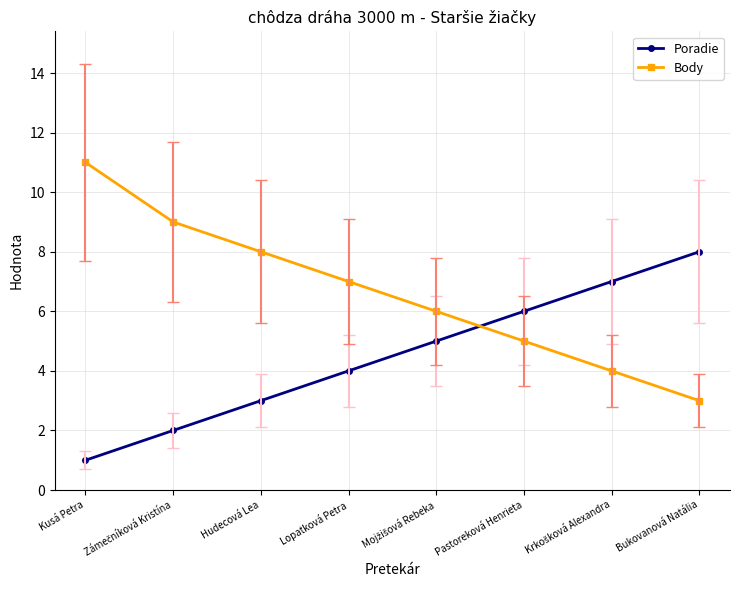

Does the chart display data point markers on the line(s)?

Yes